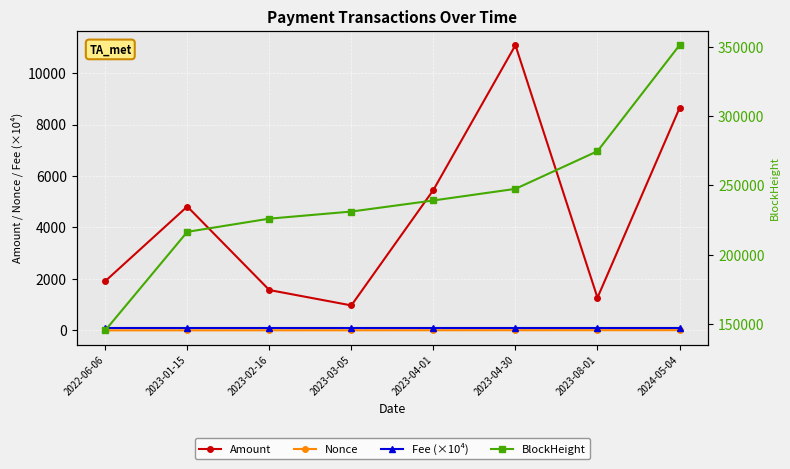

What is the difference between the maximum and minimum values in the BlockHeight series?

206019.0